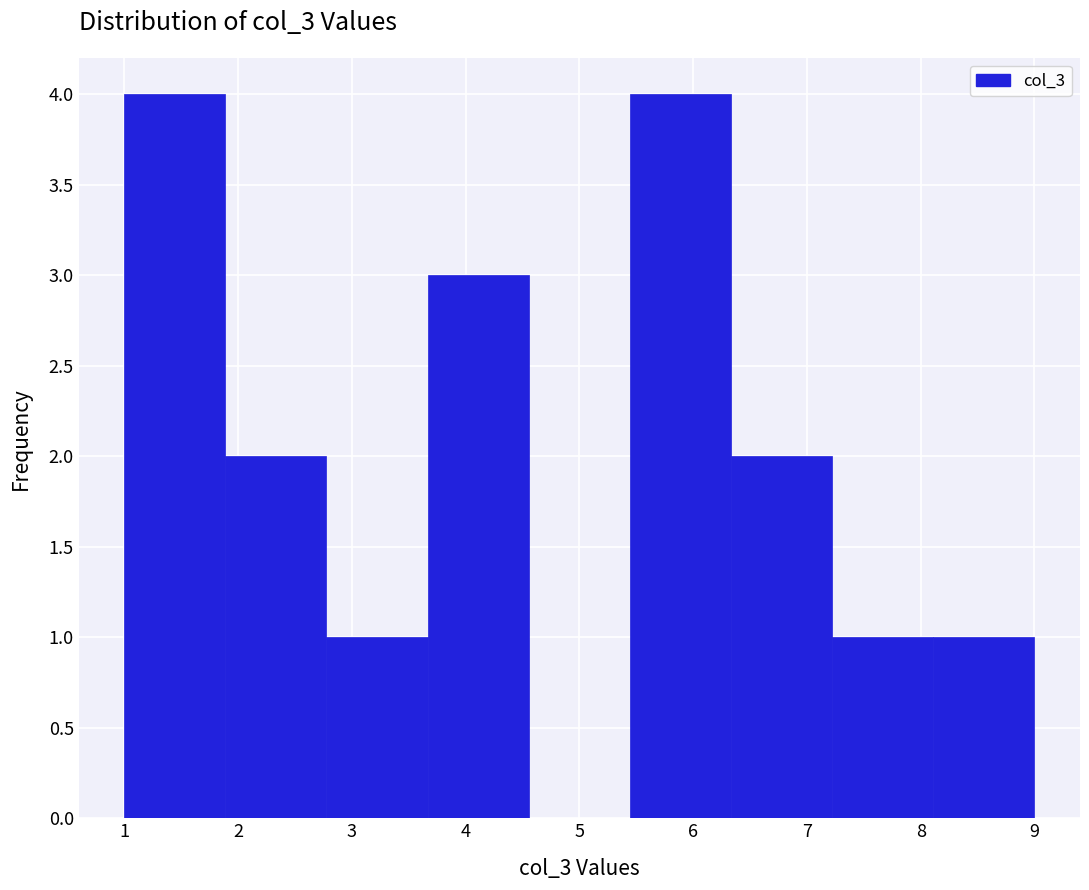

Reading left to right, transcribe this chart: for each bar, give the range it covers on the x-axis and its height. Neither the bar edges nor the heights are printed on the chart, so give them approximately, as read against the axes.

1.0 to 1.9: 4
1.9 to 2.8: 2
2.8 to 3.7: 1
3.7 to 4.6: 3
4.6 to 5.4: 0
5.4 to 6.3: 4
6.3 to 7.2: 2
7.2 to 8.1: 1
8.1 to 9.0: 1